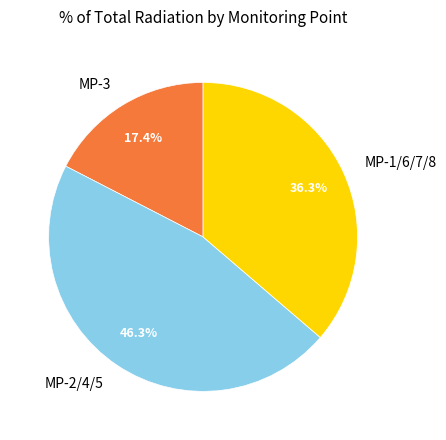

What is the largest slice in the pie chart?

MP-2/4/5